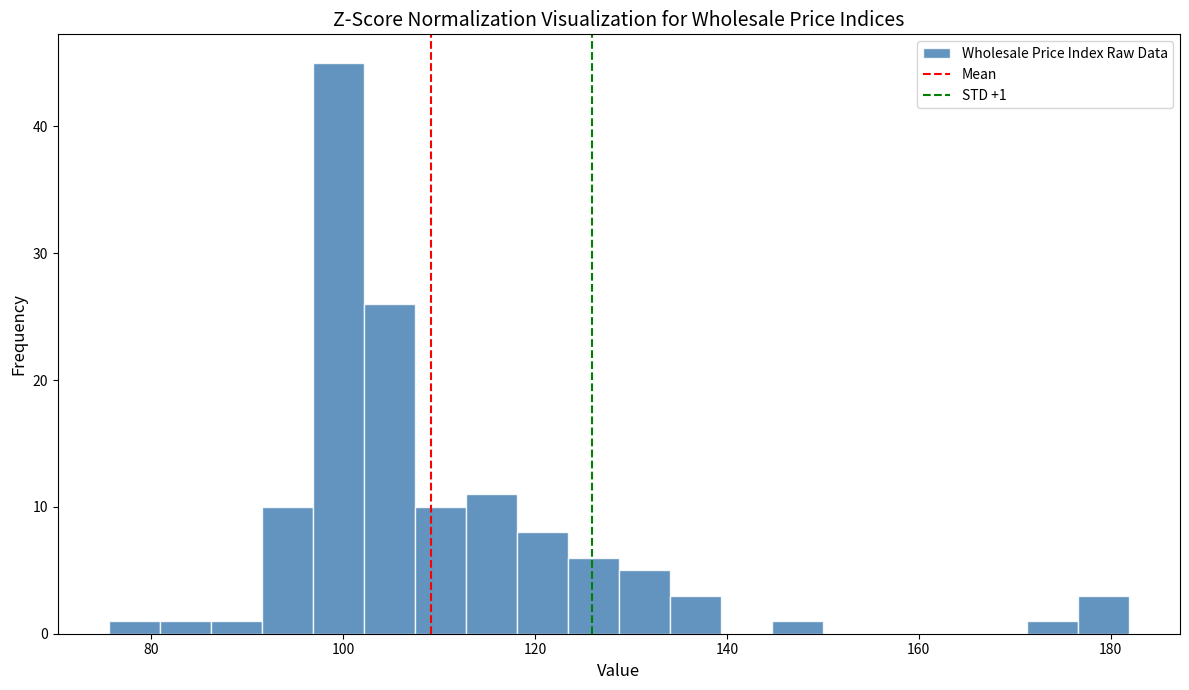

Around what value on the x-axis is the tallest bar? Give the approximate position of its centre, as read against the axis.

100